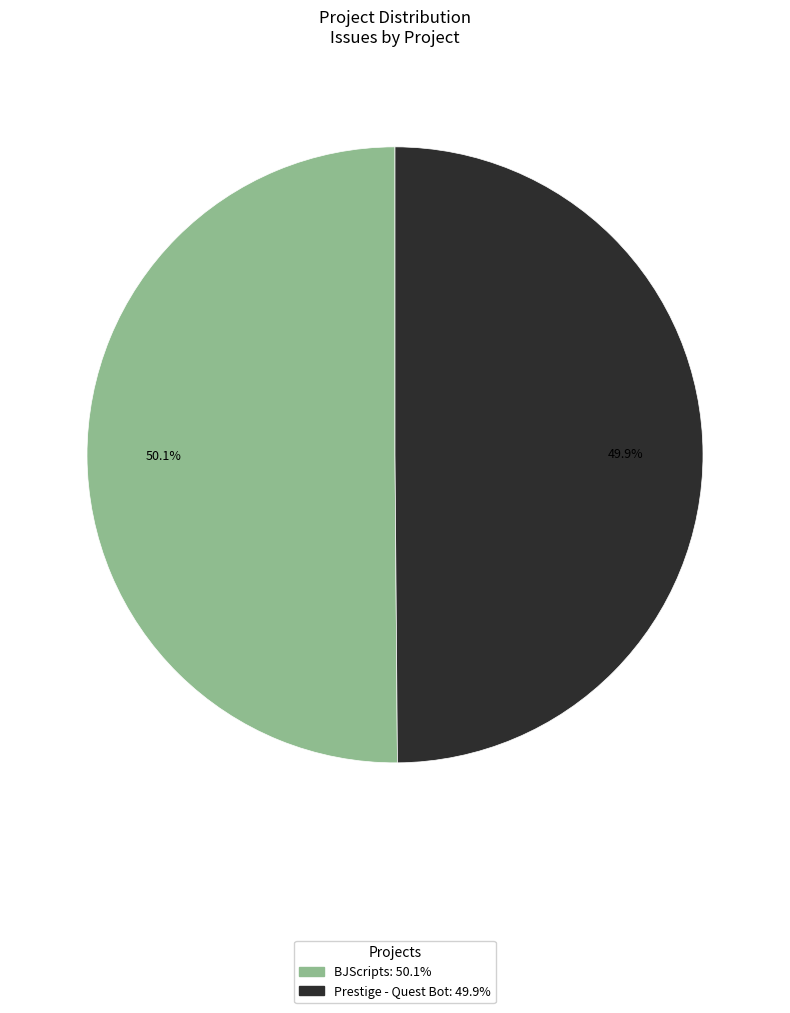

Approximately how many times larger is the value at BJScripts compared to Prestige - Quest Bot?

1.0